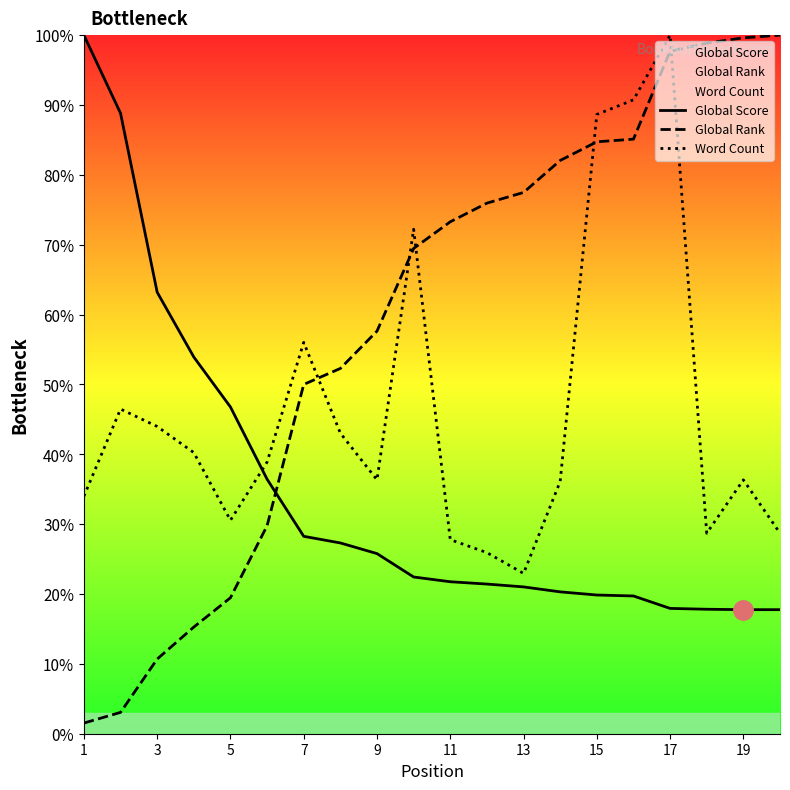

How many categories are shown in the chart?

20